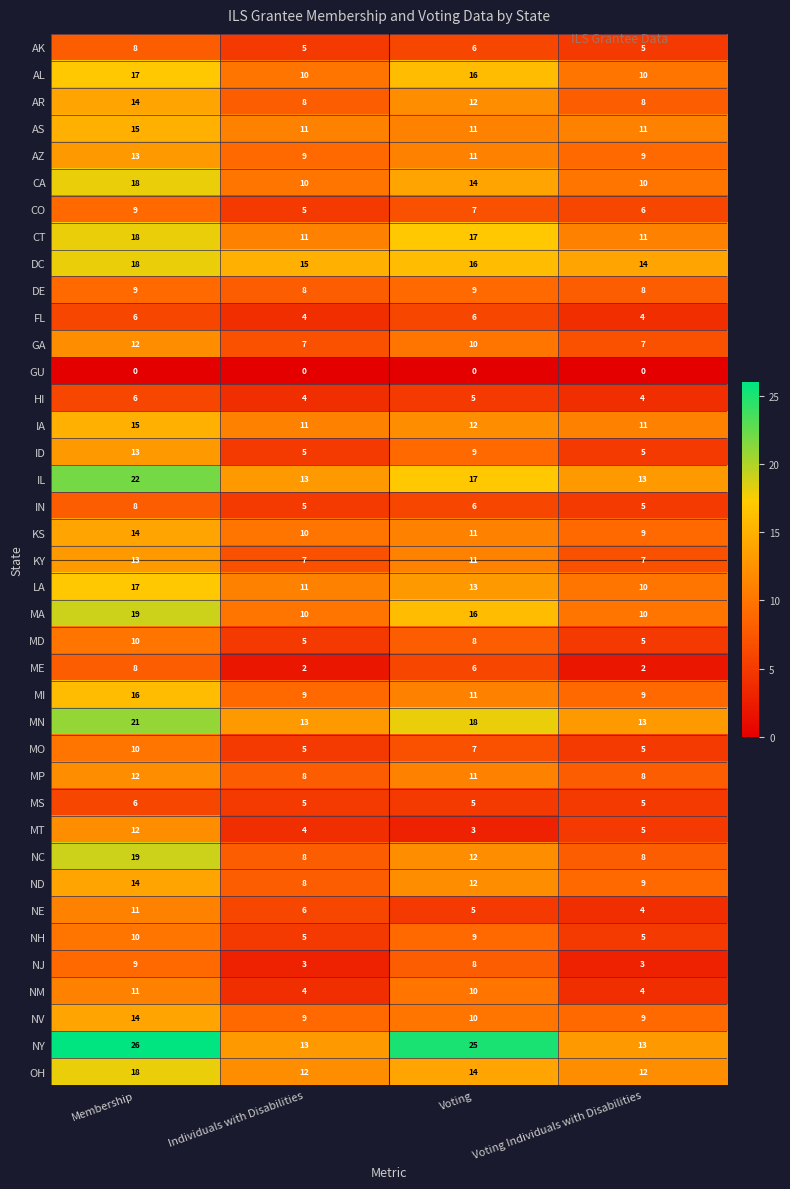

What is the difference between the ND values at Voting Individuals with Disabilities and Voting?

3